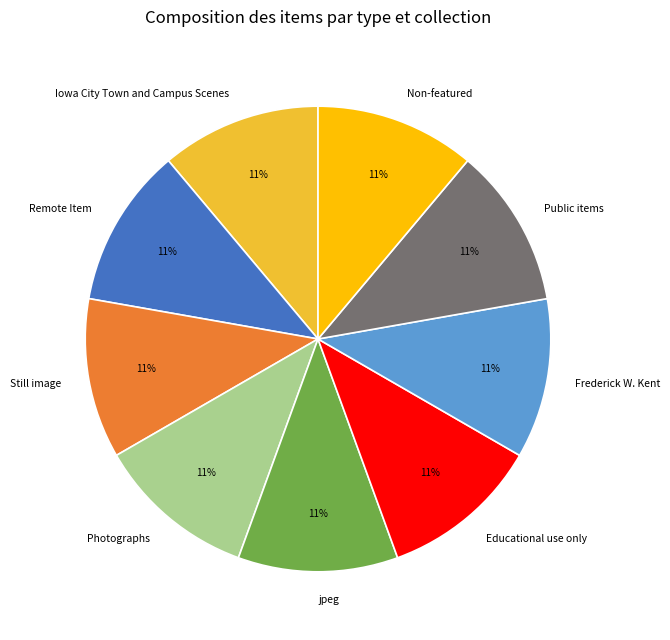

Combined, do Still image and Public items account for over 50%?

No